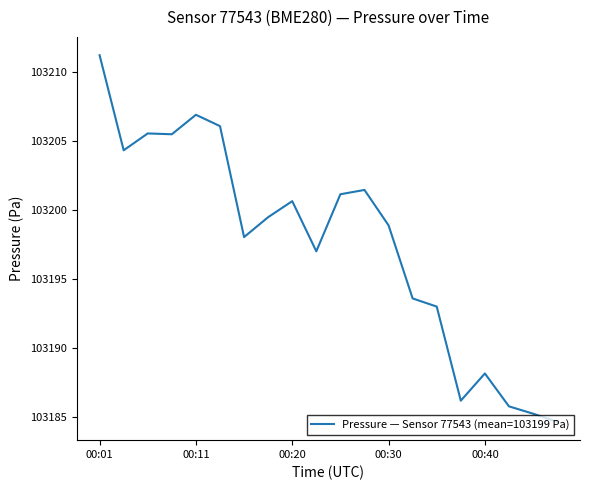

What is the difference between the maximum and minimum values?

26.5